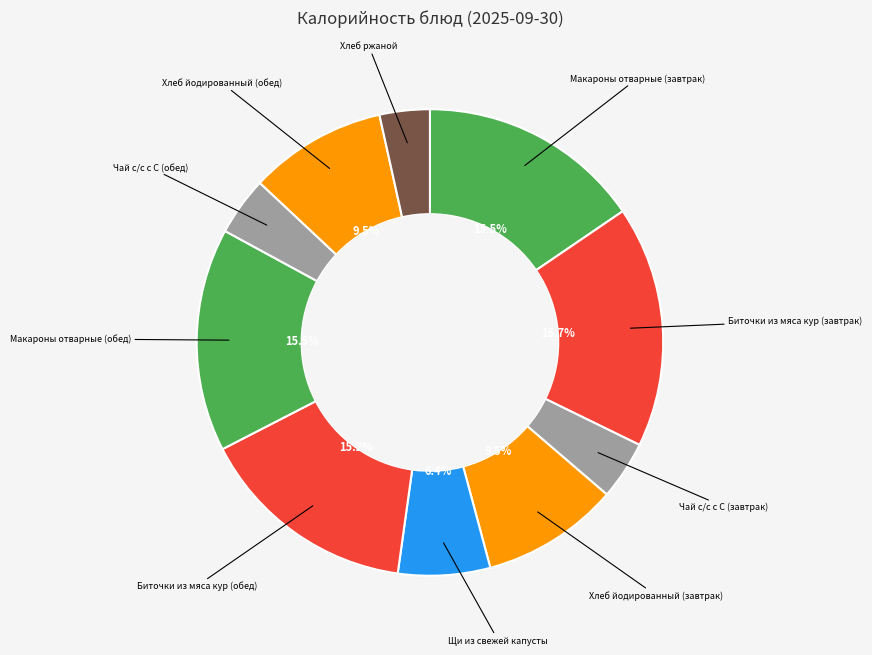

Which category has the smallest portion of the pie?

Хлеб ржаной